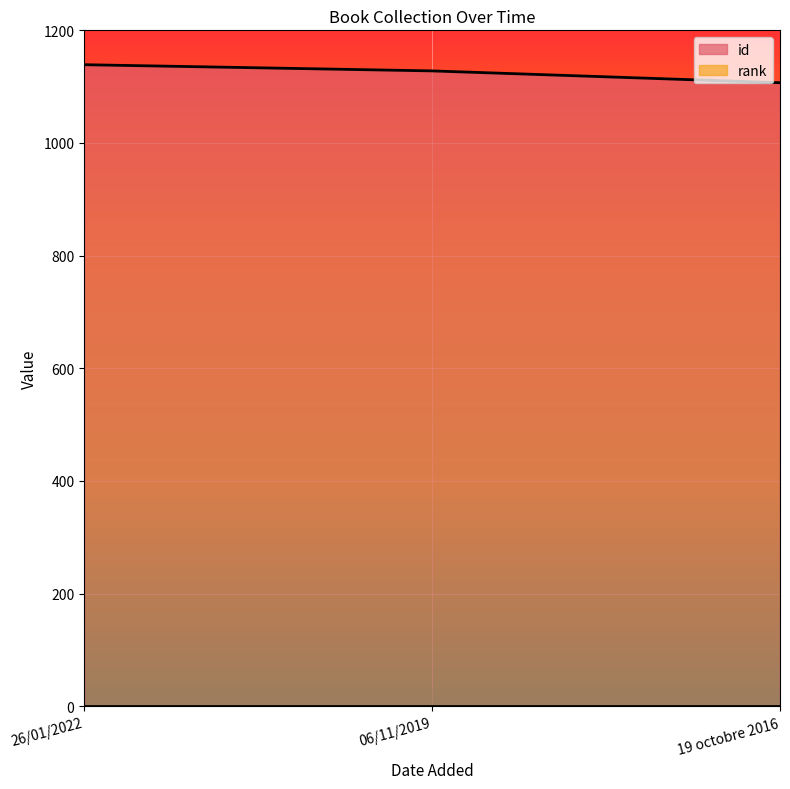

Approximately how many times larger is the value at 06/11/2019 compared to 26/01/2022?

1.0